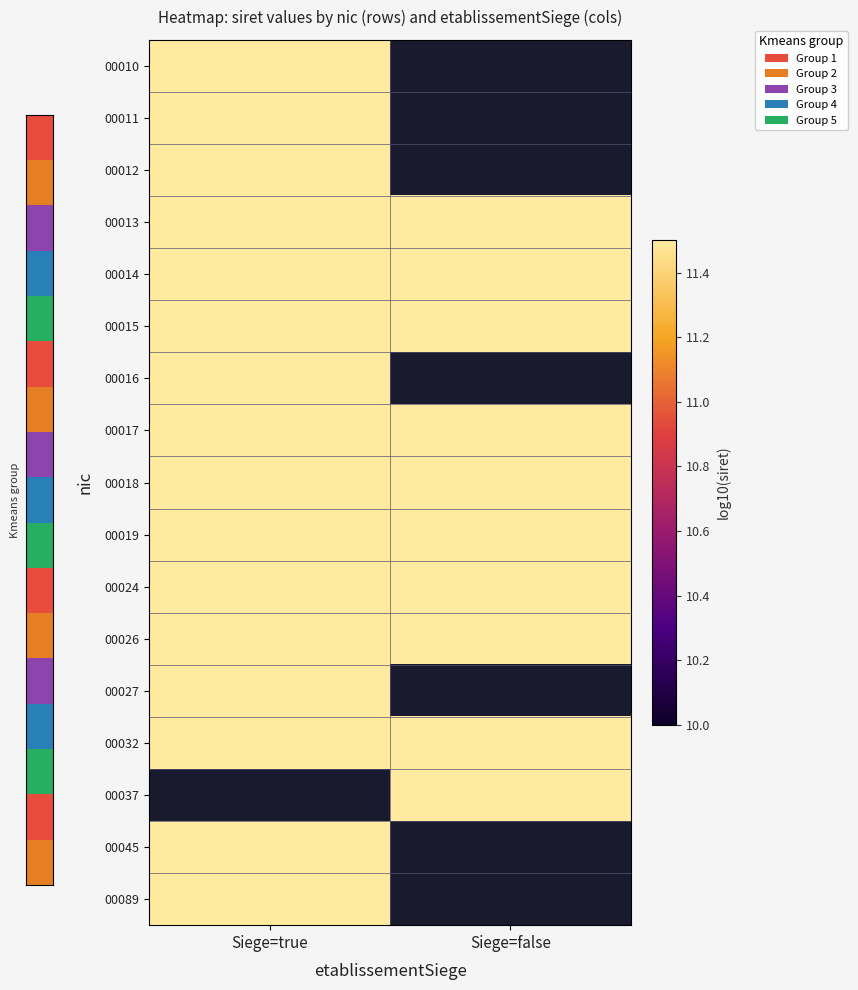

True or false: 00024 has a value of 23.2 at Siege=true.

False